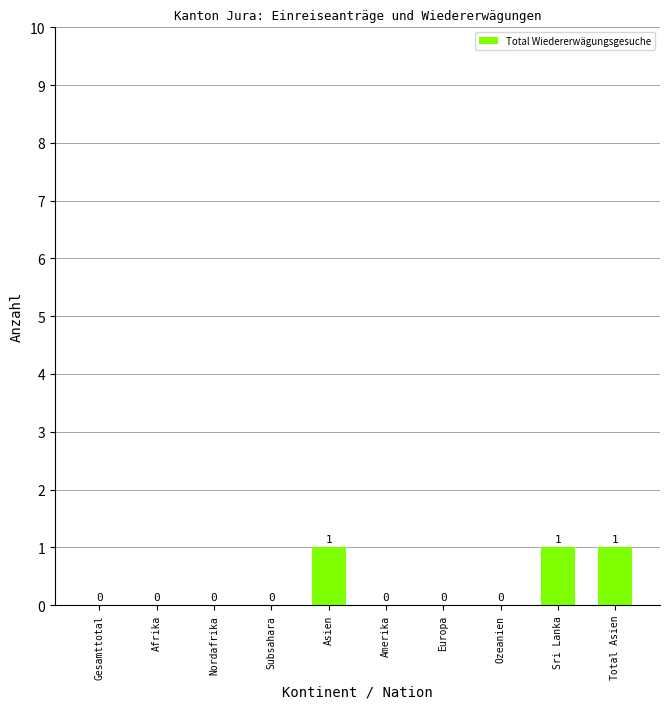

Reading left to right, transcribe all the data shown in this chart.

Gesamttotal=0	Afrika=0	Nordafrika=0	Subsahara=0	Asien=1	Amerika=0	Europa=0	Ozeanien=0	Sri Lanka=1	Total Asien=1